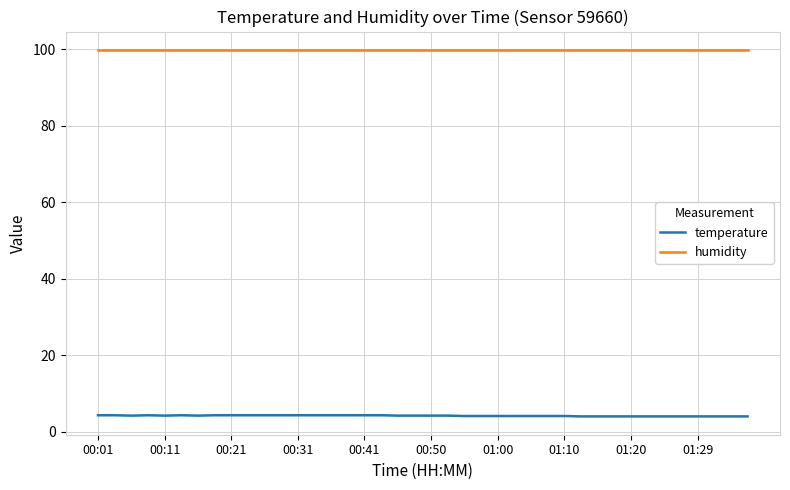

True or false: humidity and temperature cross at least once.

False